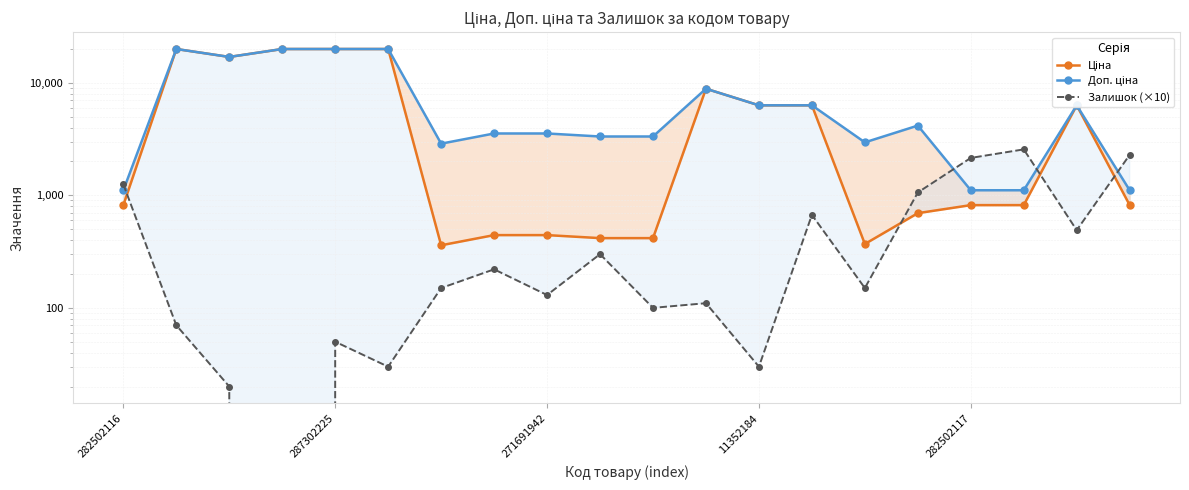

Reading right to left, extract all data points from this chart.

Ціна: 818.5	6308.8	818.5	818.5	694.3	369.5	6308.8	6308.8	8856.7	416.6	416.6	443.1	443.1	359.9	19964.2	19964.2	19964.2	16976.3	19964.2	818.5
Доп. ціна: 1109.2	6308.8	1109.2	1109.2	4165.6	2955.8	6308.8	6308.8	8856.7	3332.5	3332.5	3545.0	3545.0	2878.8	19964.2	19964.2	19964.2	16976.3	19964.2	1109.2
Залишок (×10): 2290.0	490.0	2560.0	2150.0	1060.0	150.0	670.0	30.0	110.0	100.0	300.0	130.0	220.0	150.0	30.0	50.0	0.0	20.0	70.0	1250.0